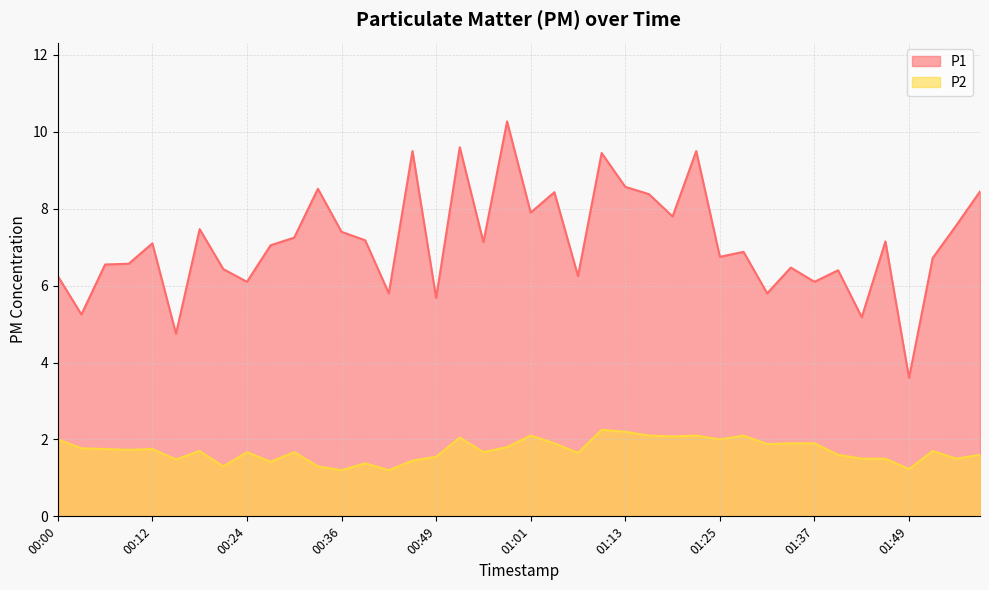

Reading right to left, extract all data points from this chart.

P1: 8.4	7.6	6.7	3.6	7.2	5.2	6.4	6.1	6.5	5.8	6.9	6.8	9.5	7.8	8.4	8.6	9.4	6.2	8.4	7.9	10.3	7.1	9.6	5.7	9.5	5.8	7.2	7.4	8.5	7.2	7.0	6.1	6.4	7.5	4.8	7.1	6.6	6.5	5.2	6.2
P2: 1.6	1.5	1.7	1.2	1.5	1.5	1.6	1.9	1.9	1.9	2.1	2.0	2.1	2.1	2.1	2.2	2.2	1.6	1.9	2.1	1.8	1.7	2.0	1.6	1.4	1.2	1.4	1.2	1.3	1.7	1.4	1.7	1.3	1.7	1.5	1.8	1.7	1.8	1.8	2.0